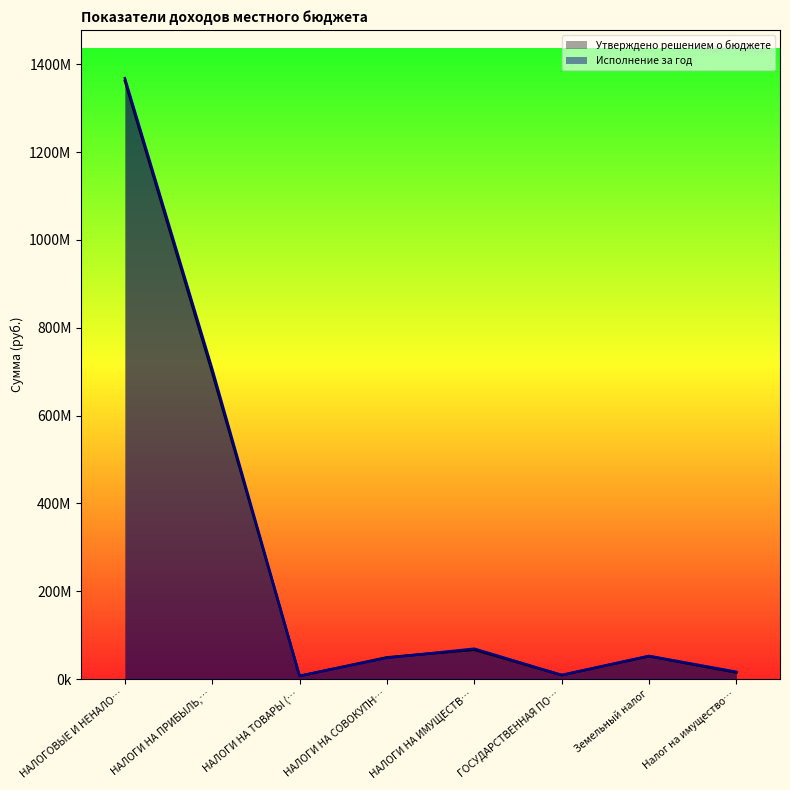

Does the chart display data point markers on the line(s)?

No